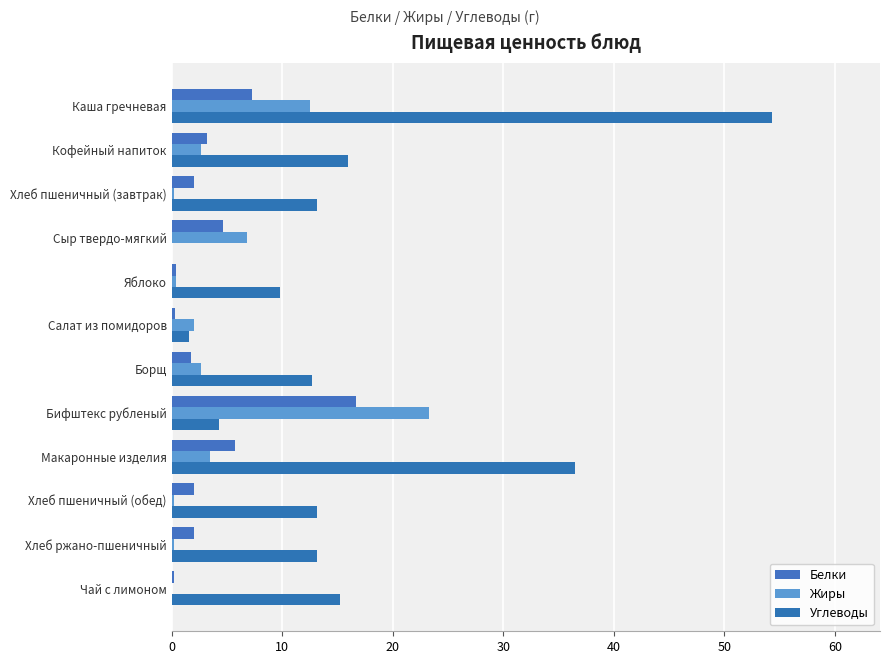

How many series are shown in this chart?

3